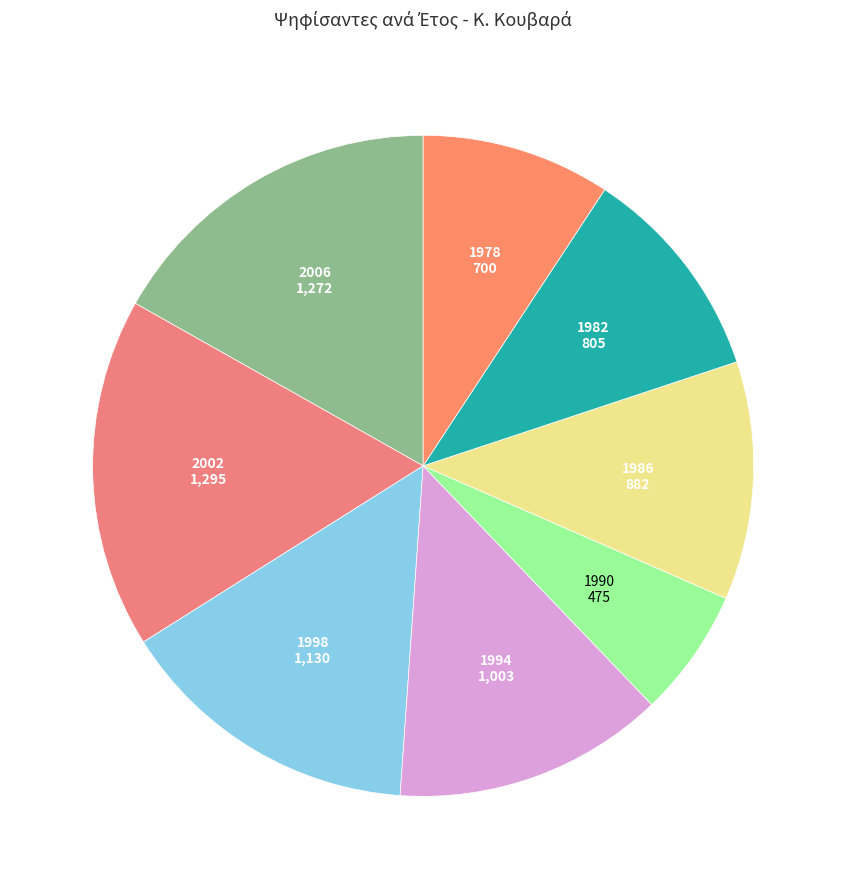

Is the sum of 1982 and 2002 greater than half?

No